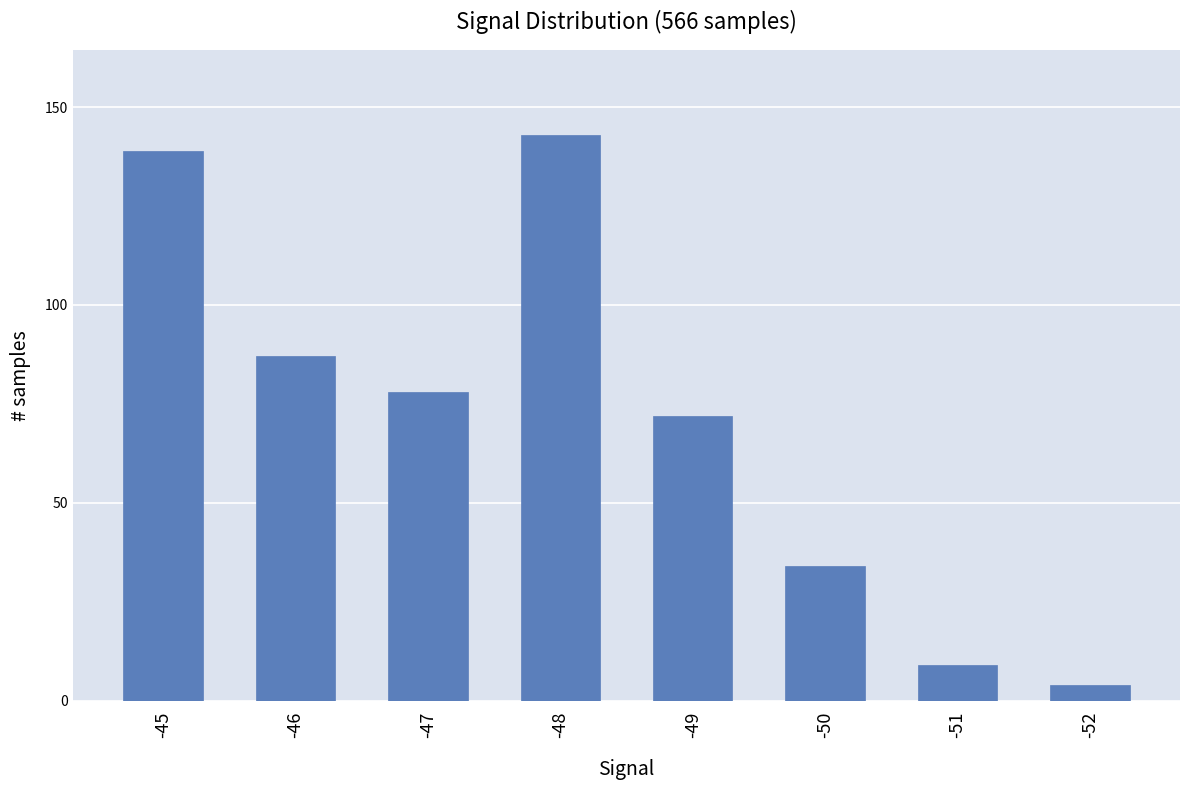

Count the number of data series in this chart.

1